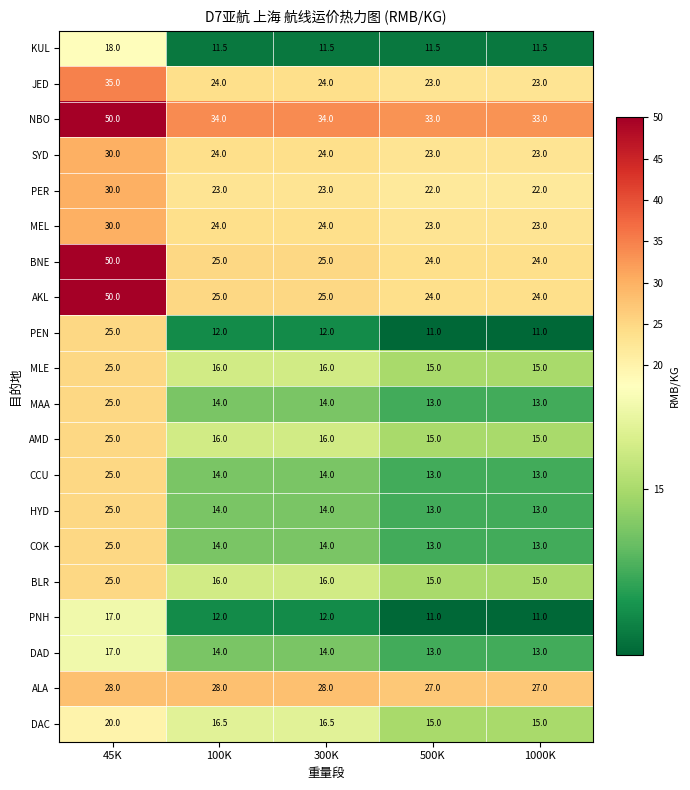

What is the sum of all DAD values?

71.0